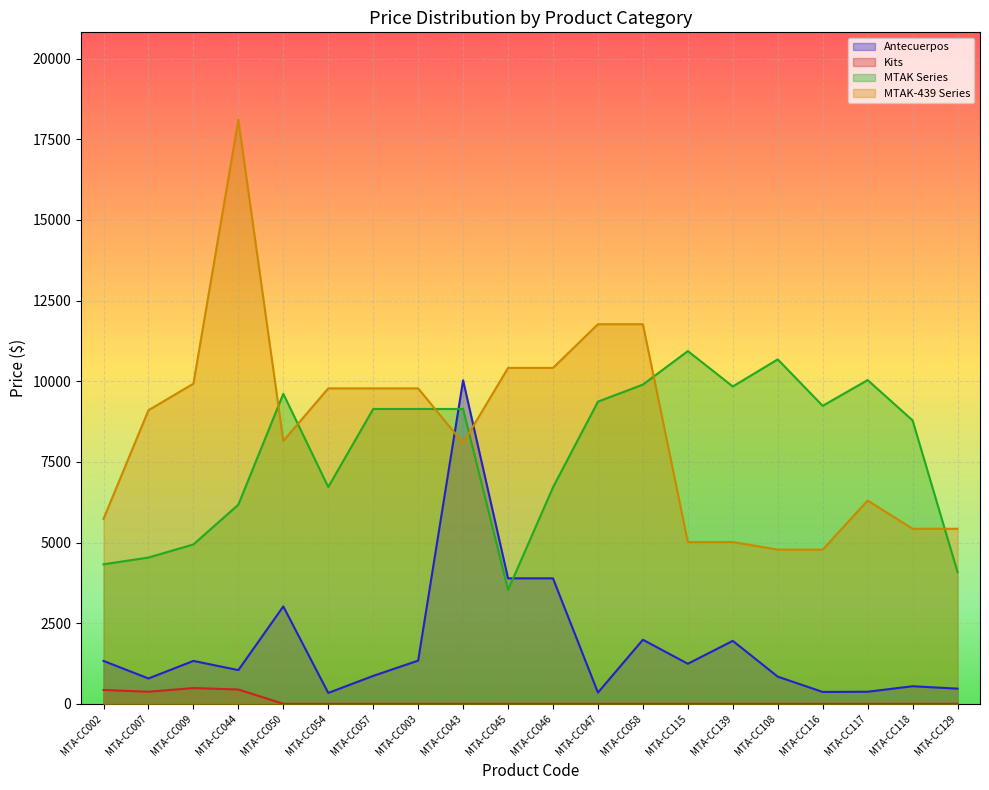

The Antecuerpos series shows 3889.1 at MTA-CC046. True or false?

True